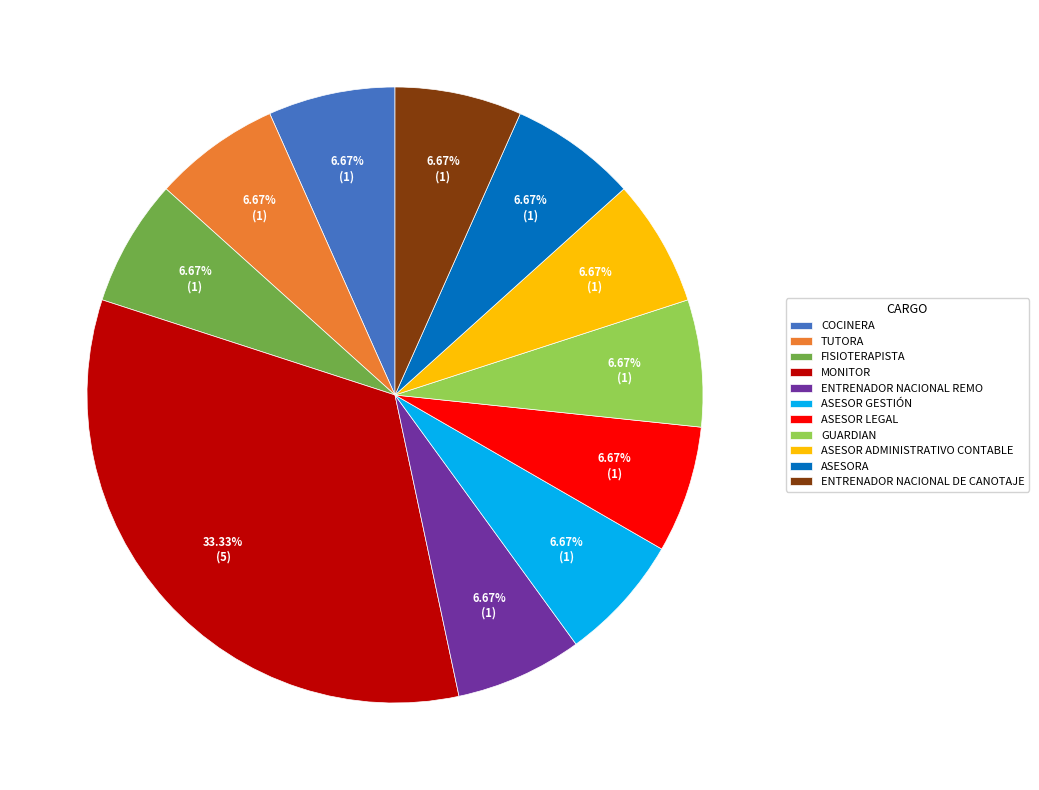

Does ASESOR LEGAL account for over 50% of the chart?

No